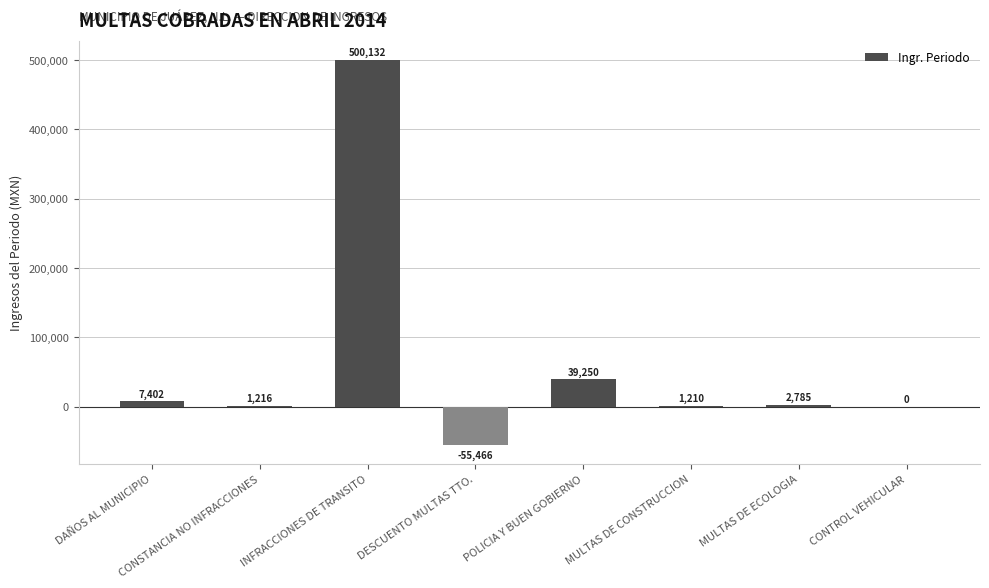

What is the sum of the values at DAÑOS AL MUNICIPIO and MULTAS DE CONSTRUCCION?

8612.3